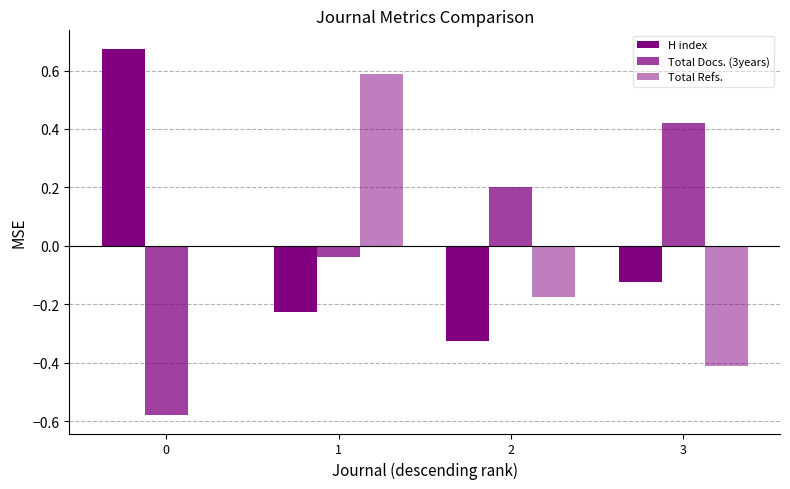

What is the value of the H index bar at the 1st from the left?

0.7